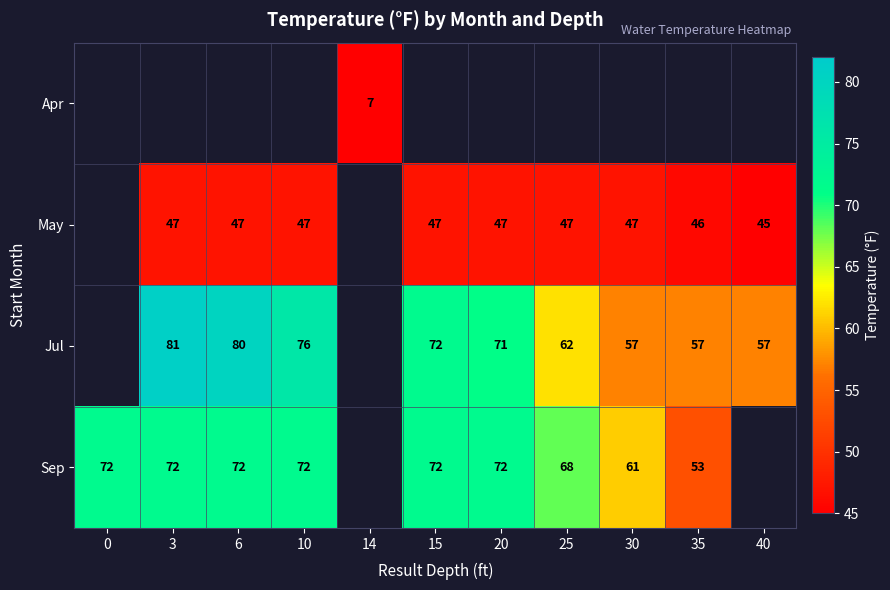

Between 25 and 14, which is larger?

14